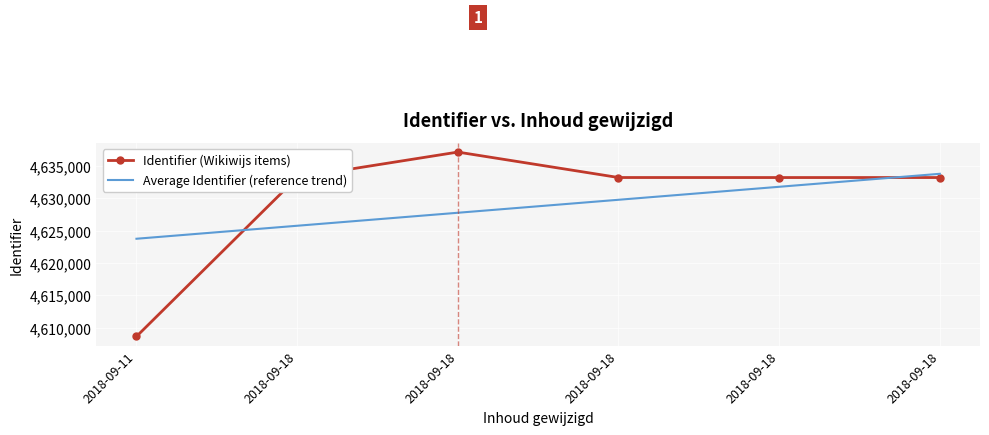

Which series has the widest spread of values?

Identifier (Wikiwijs items)